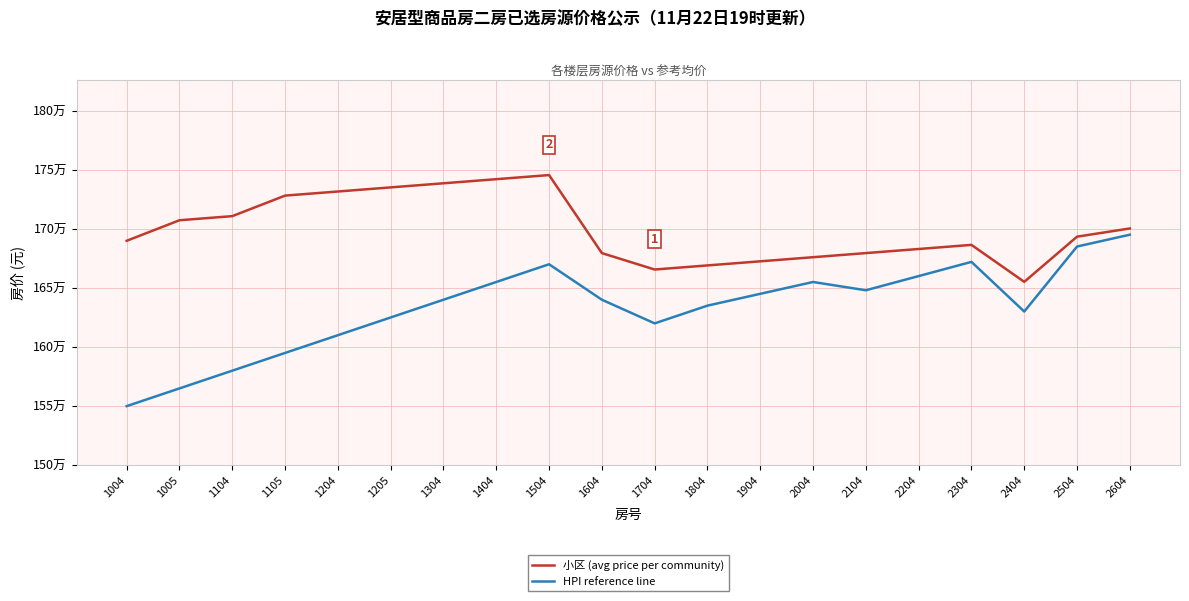

What is the minimum value for 小区 (avg price per community)?

1655123